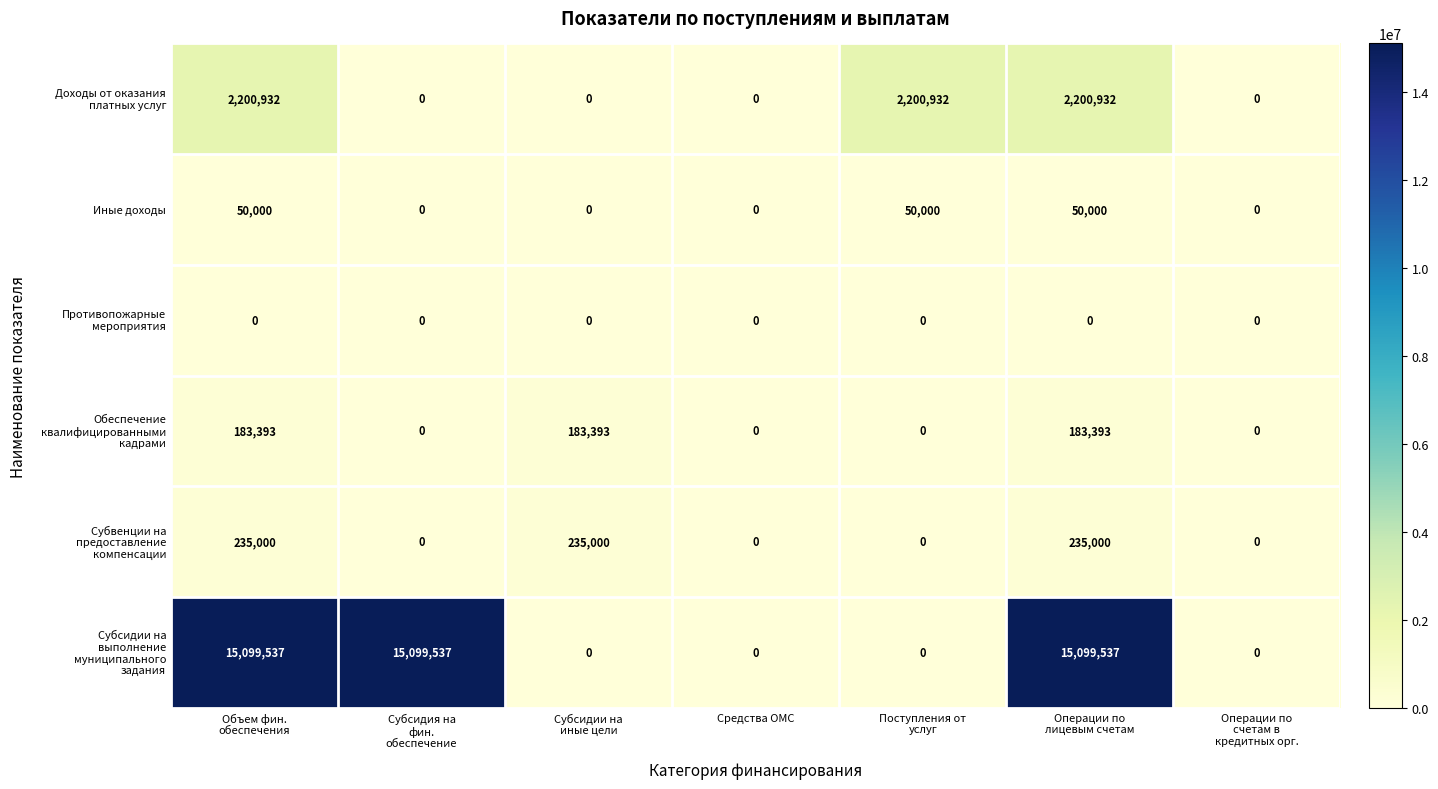

What is the maximum value shown in the chart?

15099537